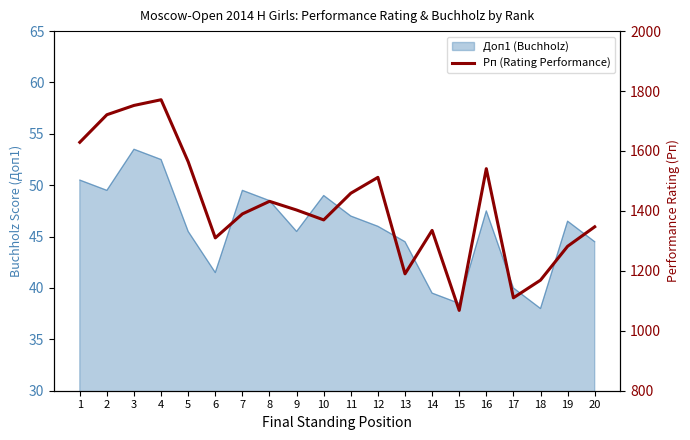

What is the sum of all values?

28355